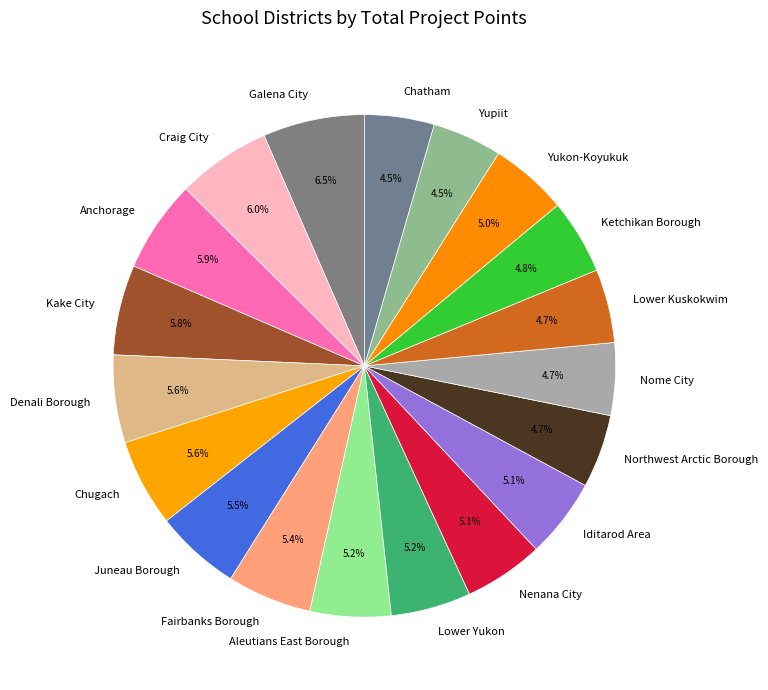

Which has a higher value, Nome City or Anchorage?

Anchorage